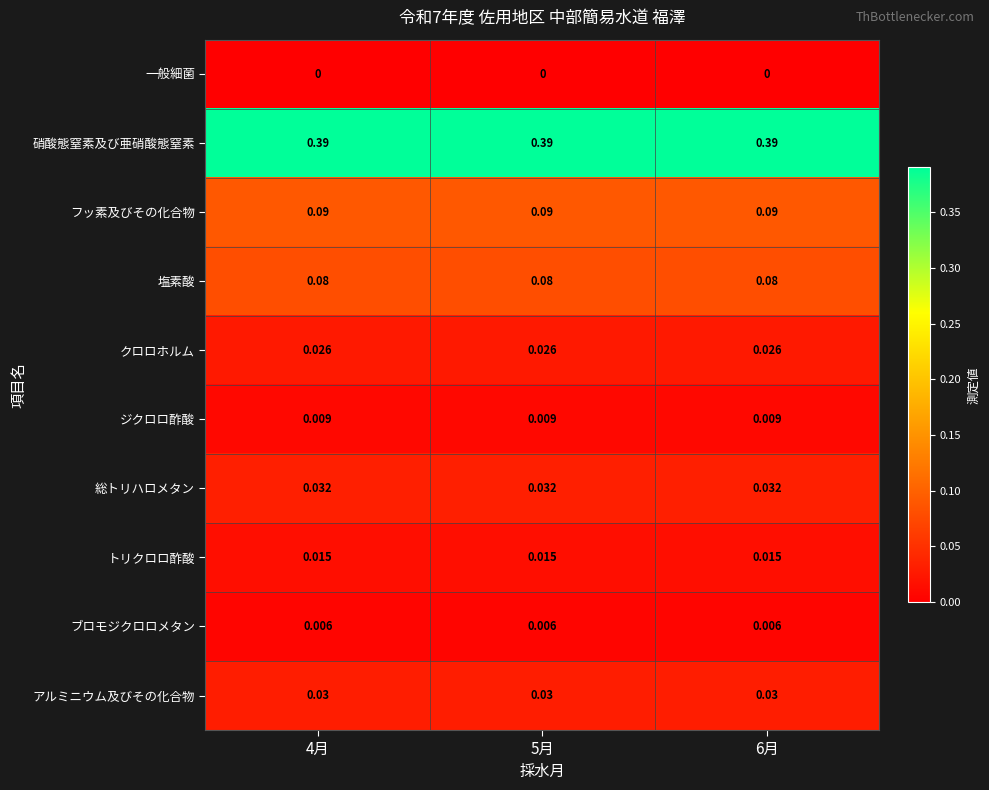

Rank the series at 5月 from lowest to highest value.

一般細菌, ブロモジクロロメタン, ジクロロ酢酸, トリクロロ酢酸, クロロホルム, アルミニウム及びその化合物, 総トリハロメタン, 塩素酸, フッ素及びその化合物, 硝酸態窒素及び亜硝酸態窒素